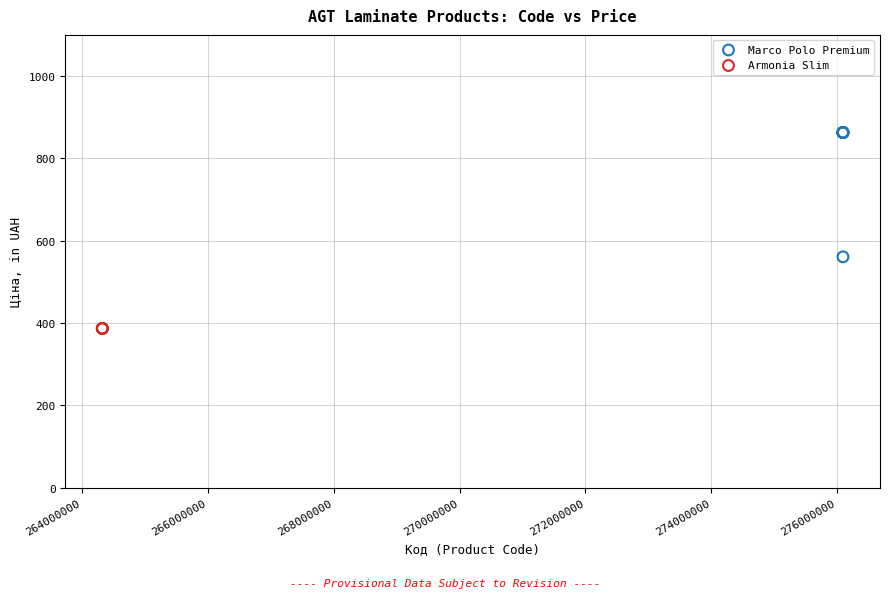

Which series reaches the maximum Y coordinate?

Marco Polo Premium